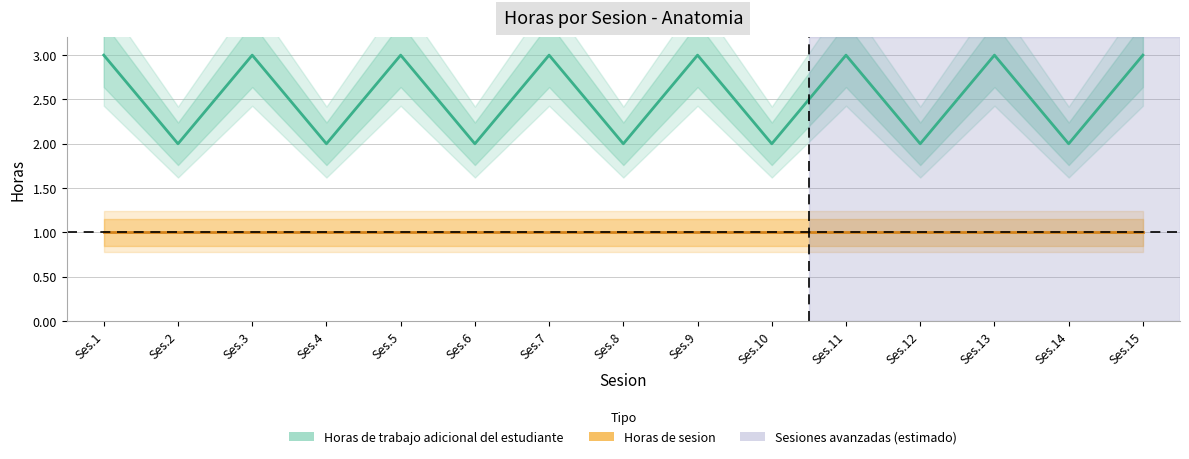

True or false: Horas de trabajo adicional del estudiante and Horas de sesion intersect in this chart.

False